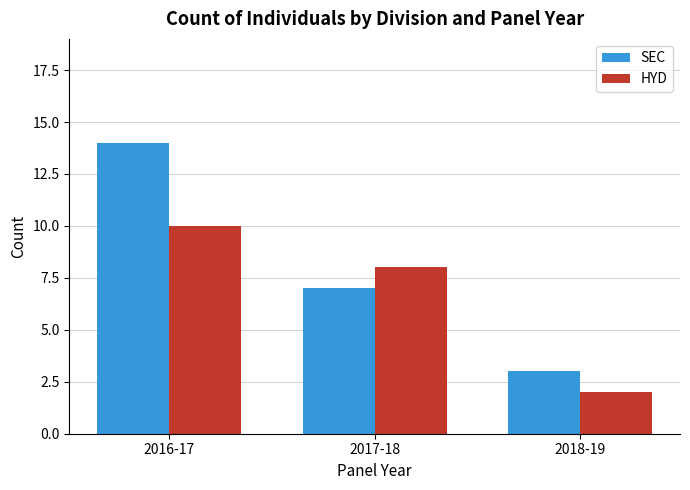

Between 2016-17 and 2017-18, which series saw the biggest shift?

SEC